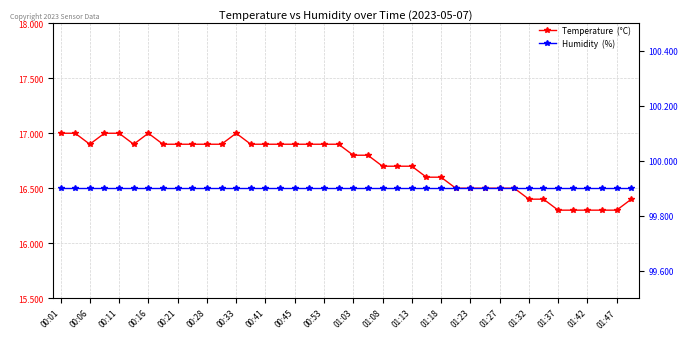

Is the value of Humidity  (%) at 39 greater than the value of Temperature  (°C) at 01:47?

Yes